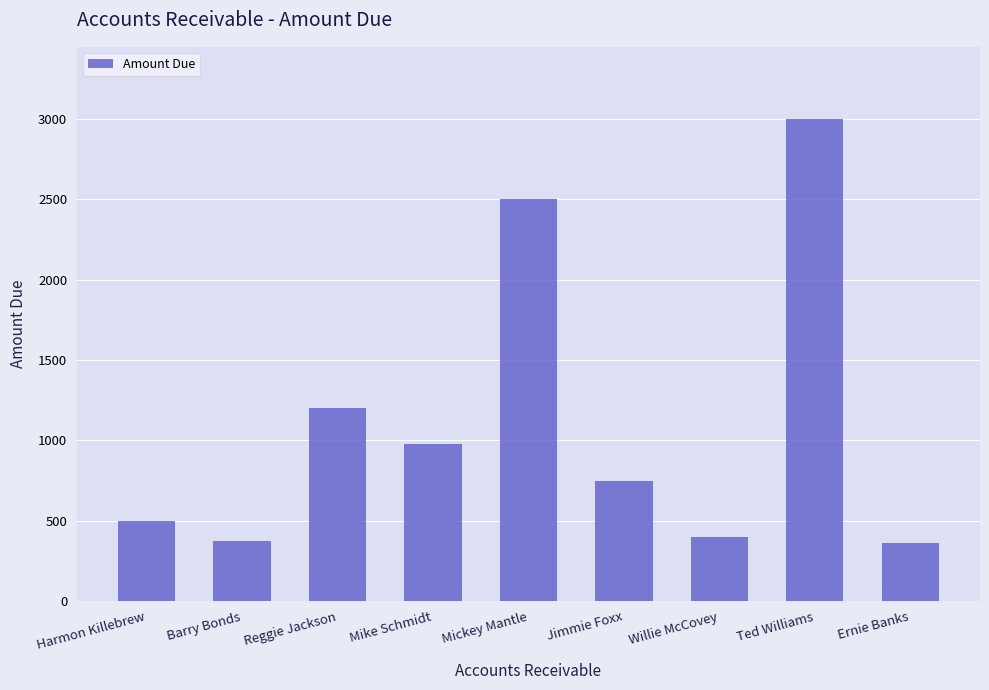

What is the smallest value displayed?

356.8